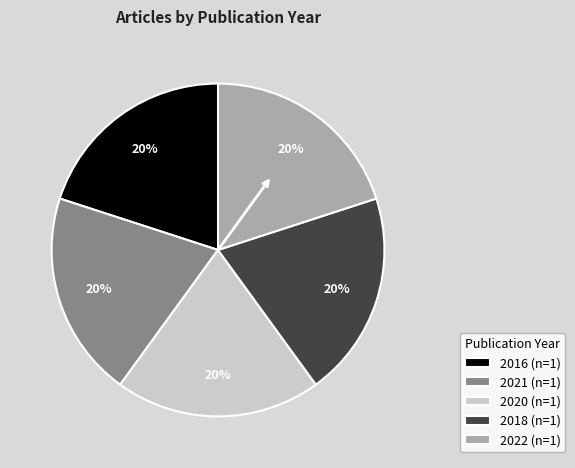

Does any single category account for the majority?

No